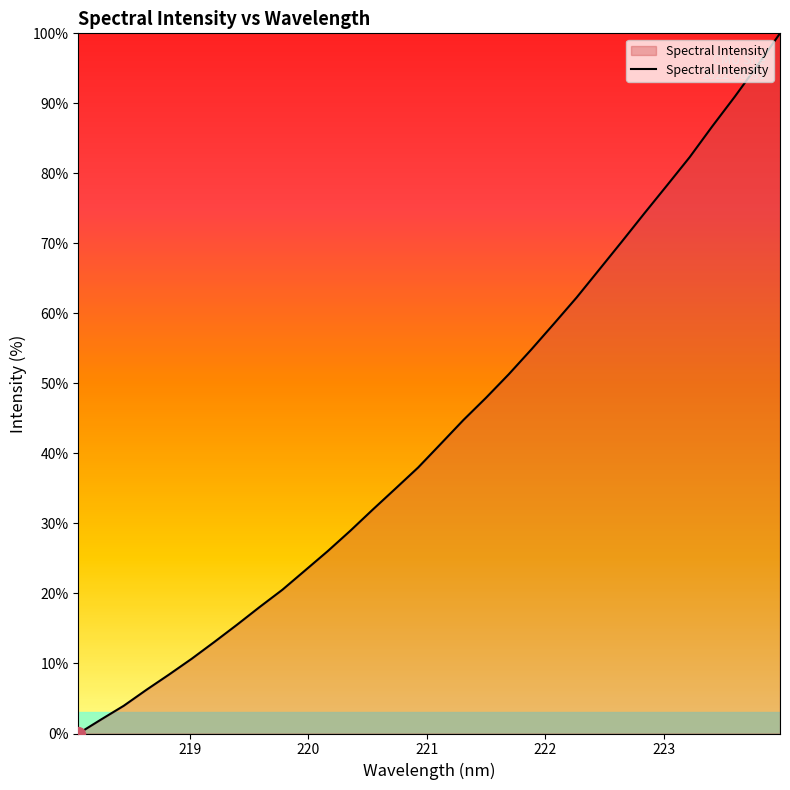

What is the maximum value shown in the chart?

100.0